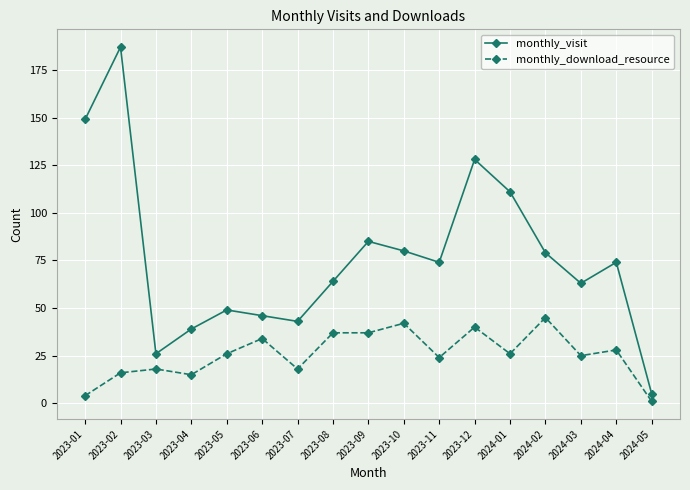

Rank the series by their average value, from lowest to highest.

monthly_download_resource, monthly_visit